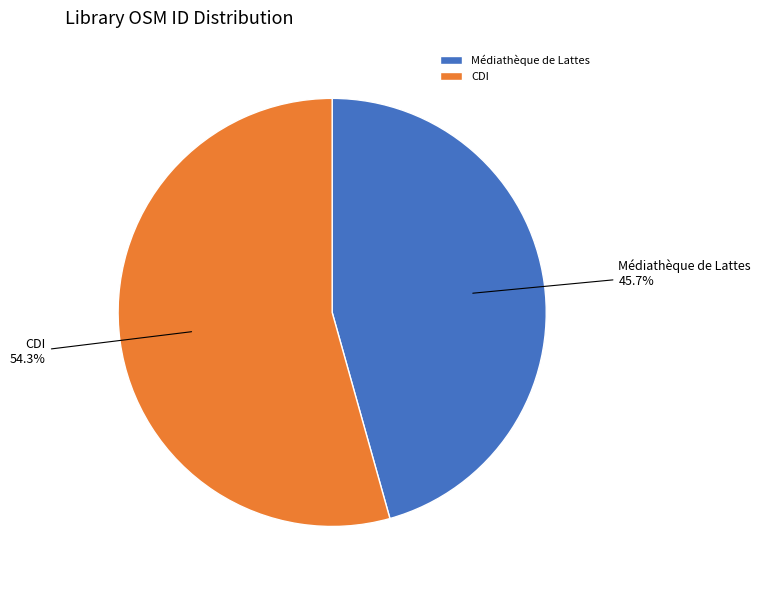

What is the ratio of the value at CDI to the value at Médiathèque de Lattes?

1.2